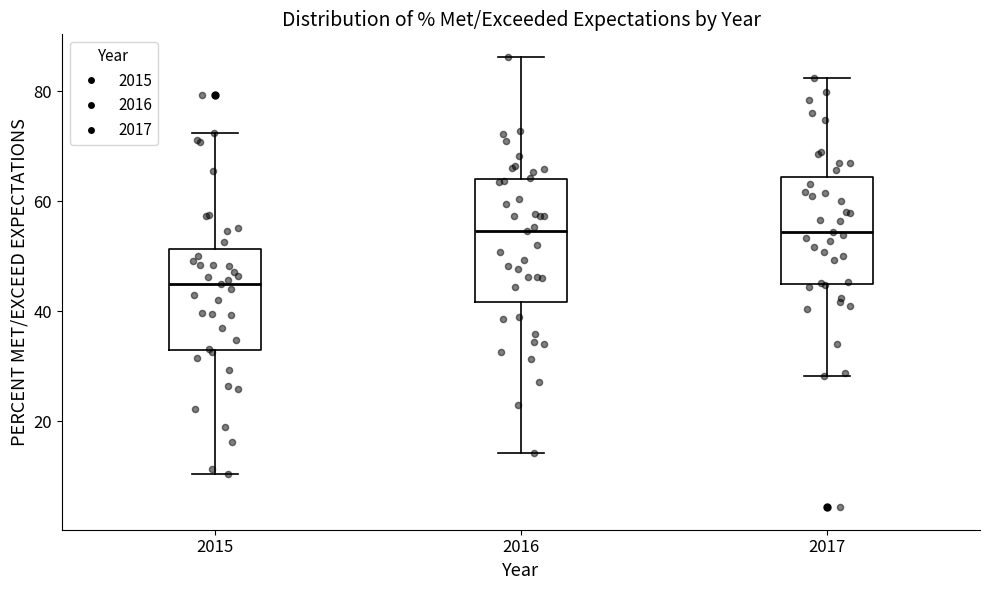

Reading left to right, transcribe this box plot: for each box, give where its median line is, the range the box spans, and where its two whiskers end, as read against the y-axis. The values are not printed on the chart, so give them approximately, as read against the axis.

2015: median 46, box 32 to 52, whiskers 10 to 72
2016: median 54, box 42 to 64, whiskers 14 to 86
2017: median 54, box 46 to 64, whiskers 28 to 82